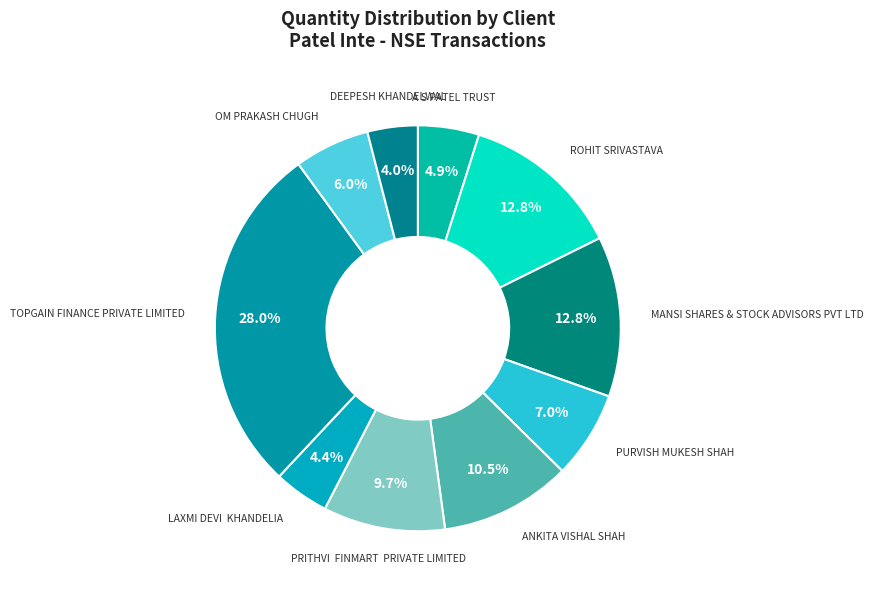

How many slices are in this pie chart?

10